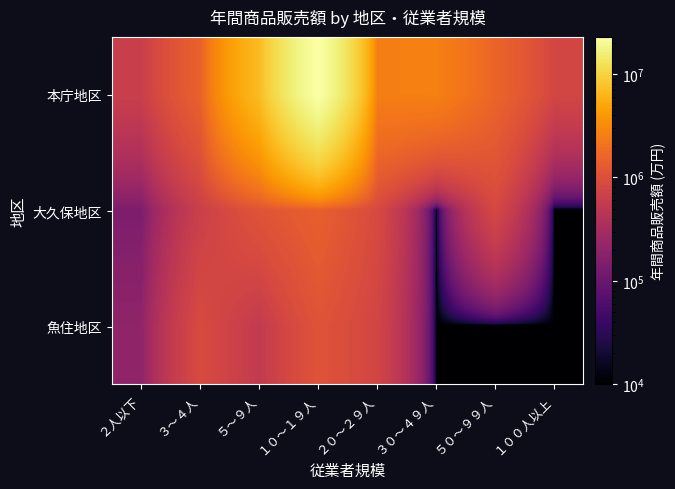

Which series has the largest total across all categories?

本庁地区